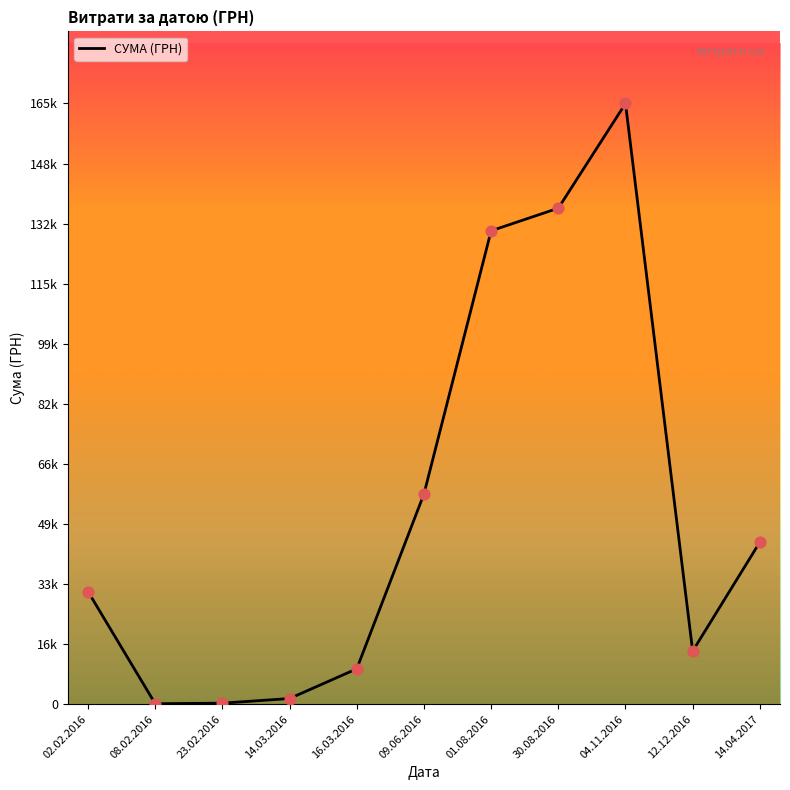

Approximately how many times larger is the value at 30.08.2016 compared to 09.06.2016?

2.4